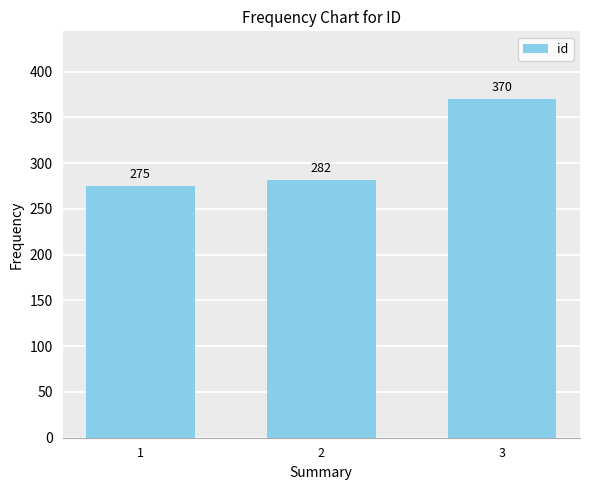

What is the change in value from 2 to 3?

+88